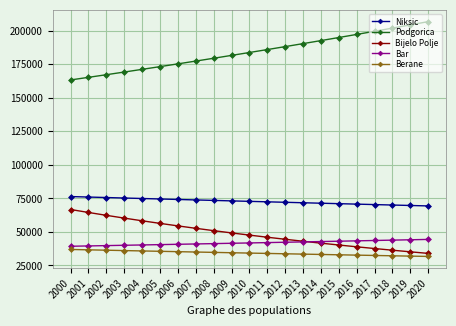

Which series has the widest spread of values?

Podgorica